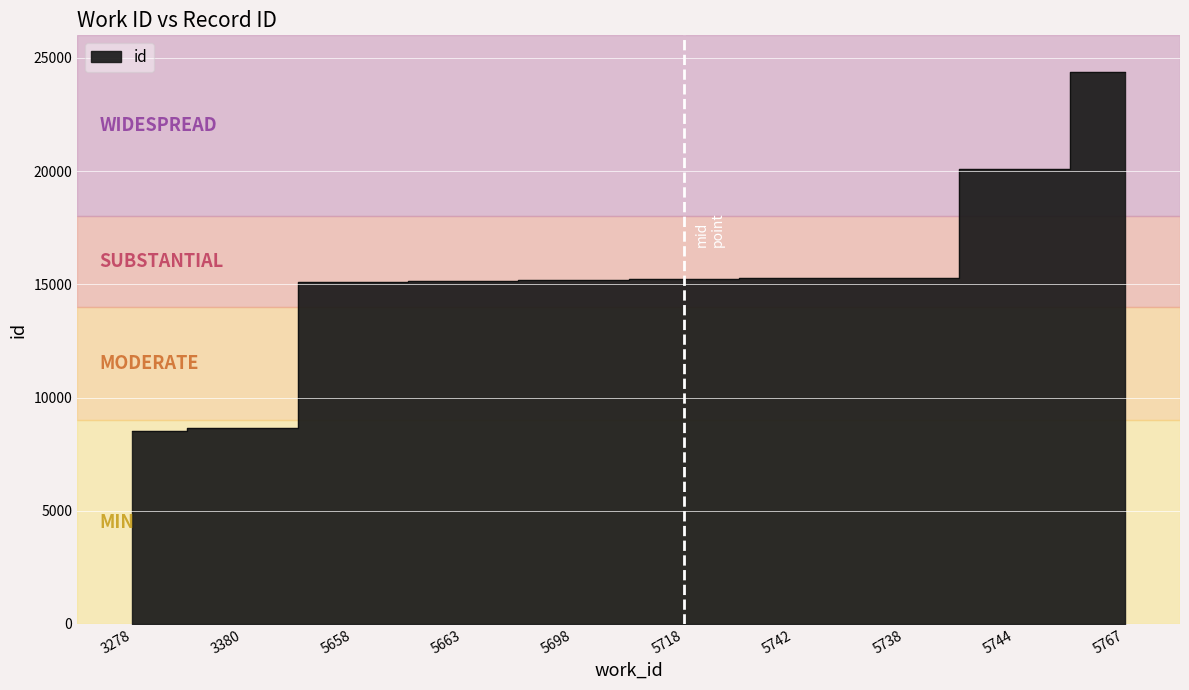

How many data points are above 15247?

4